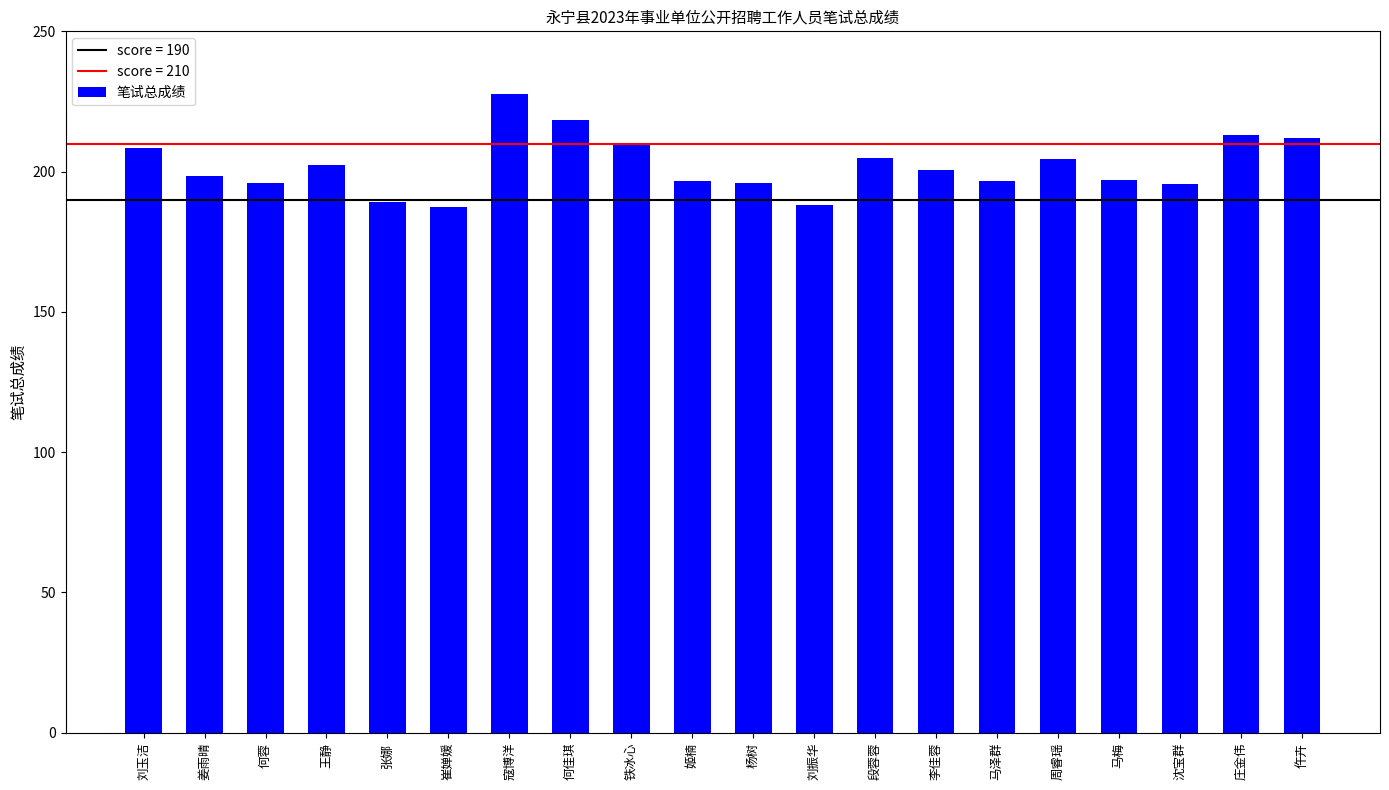

Approximately how many times larger is the value at 杨树 compared to 李佳蓉?

1.0